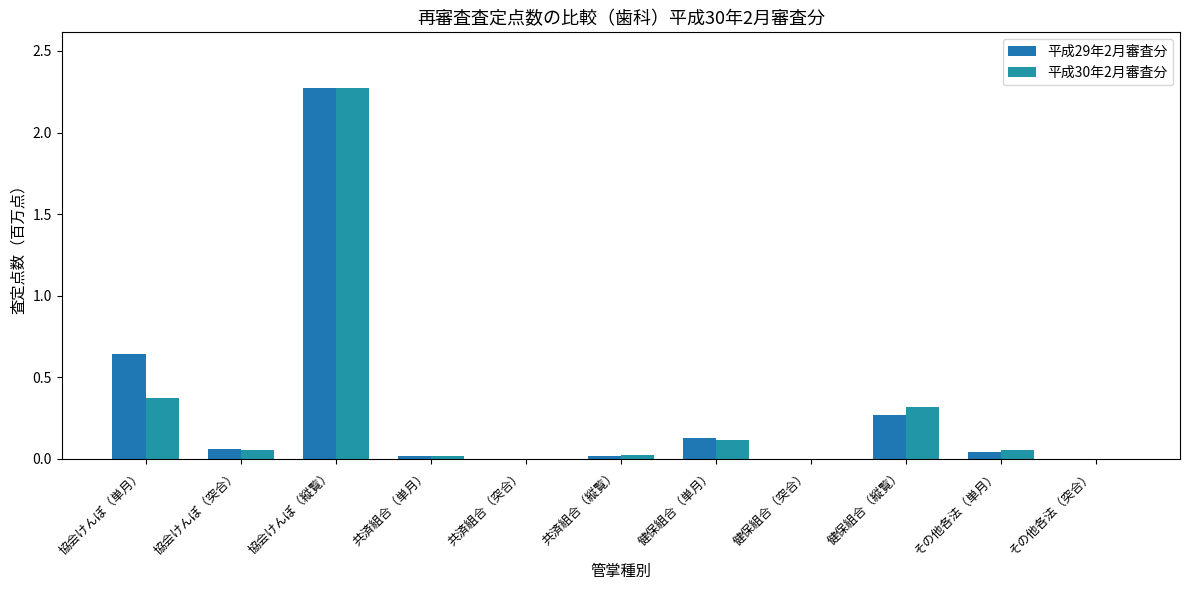

Rank the categories by 平成29年2月審査分 value from lowest to highest.

共済組合（突合）, その他各法（突合）, 健保組合（突合）, 共済組合（縦覧）, 共済組合（単月）, その他各法（単月）, 協会けんぽ（突合）, 健保組合（単月）, 健保組合（縦覧）, 協会けんぽ（単月）, 協会けんぽ（縦覧）